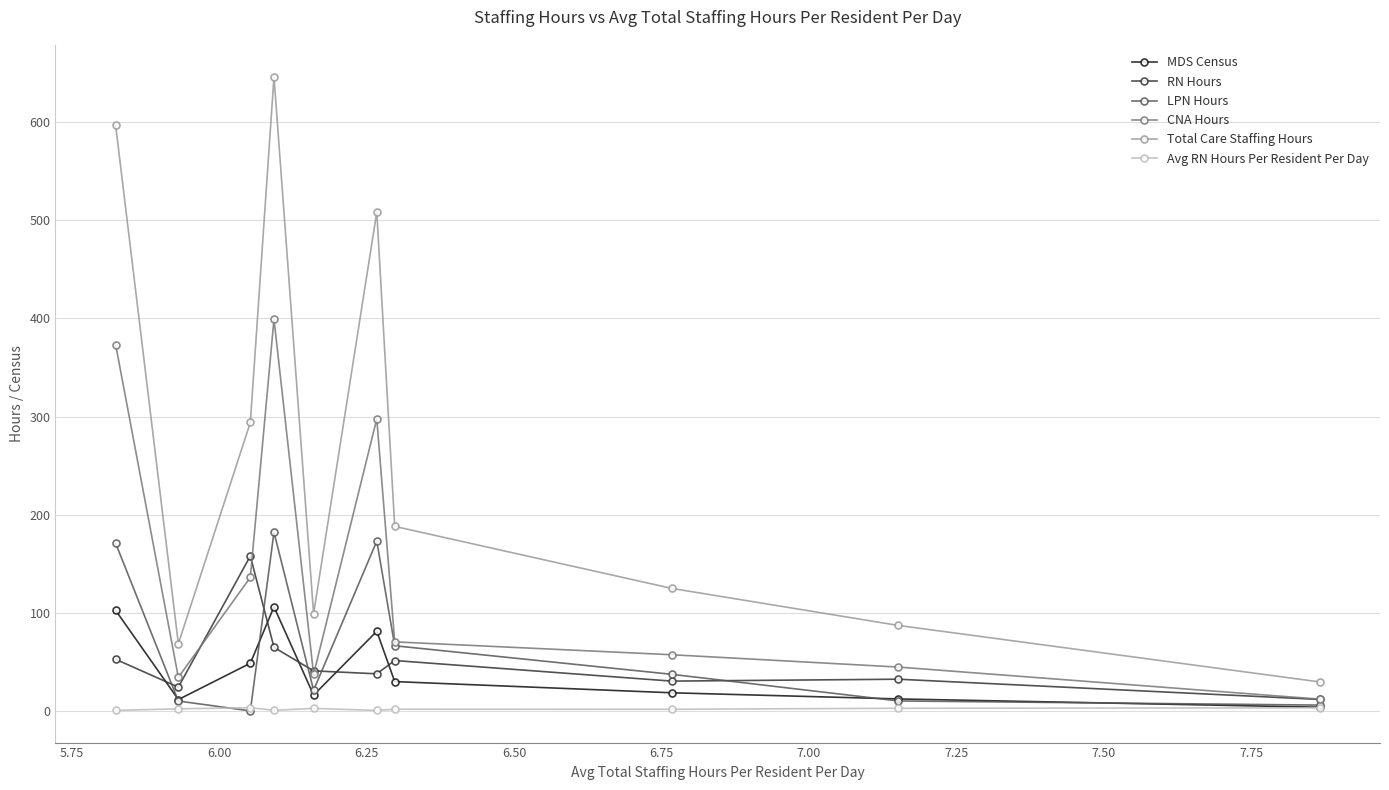

What is the value of the Total Care Staffing Hours point at the 10th from the left?

29.5